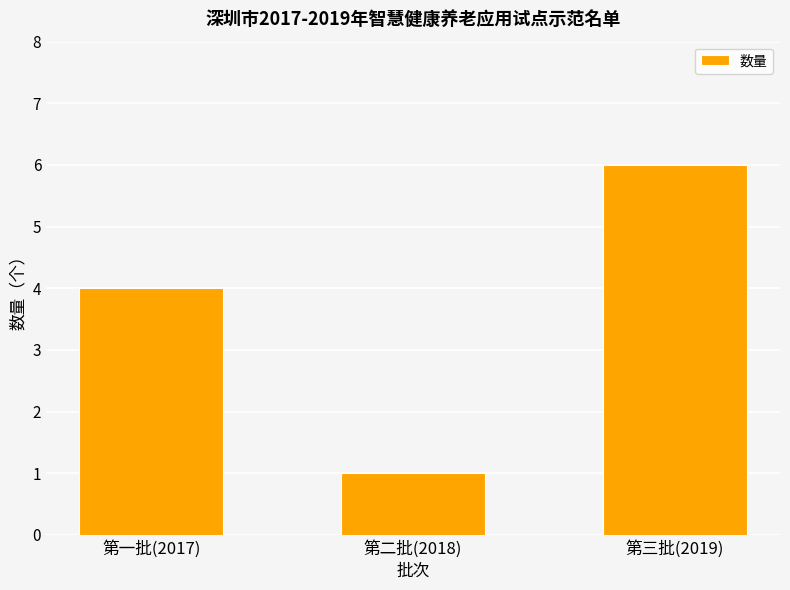

What is the maximum value shown in the chart?

6